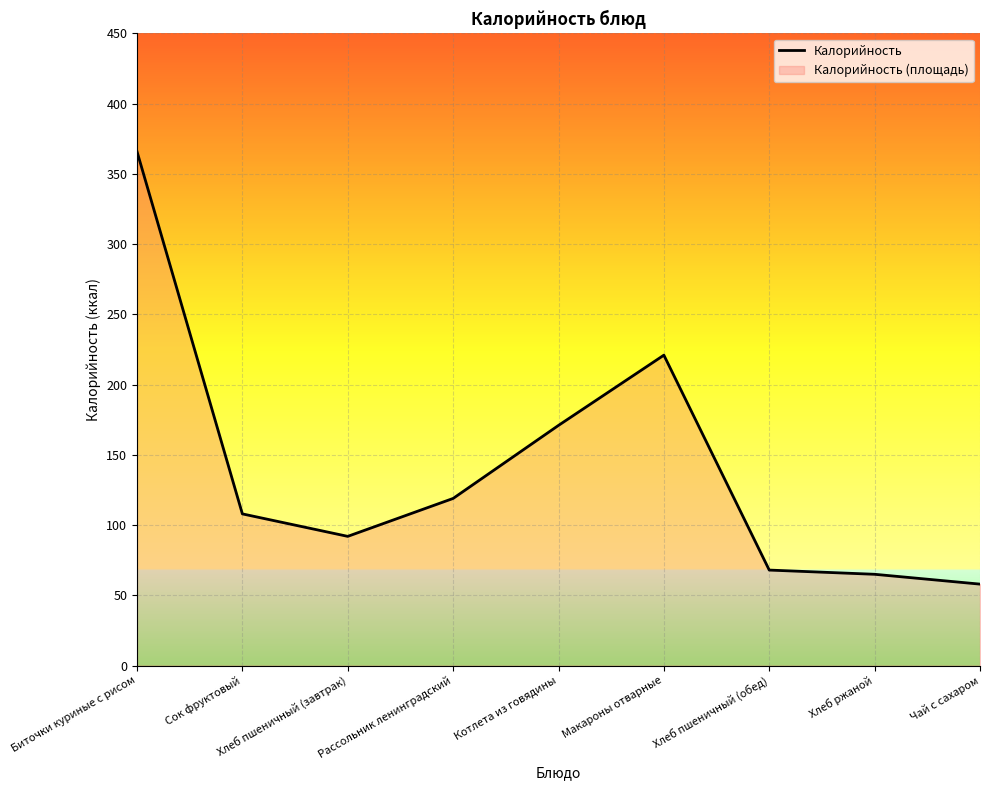

List the labels in order of value, largest first.

Биточки куриные с рисом, Макароны отварные, Котлета из говядины, Рассольник ленинградский, Сок фруктовый, Хлеб пшеничный (завтрак), Хлеб пшеничный (обед), Хлеб ржаной, Чай с сахаром